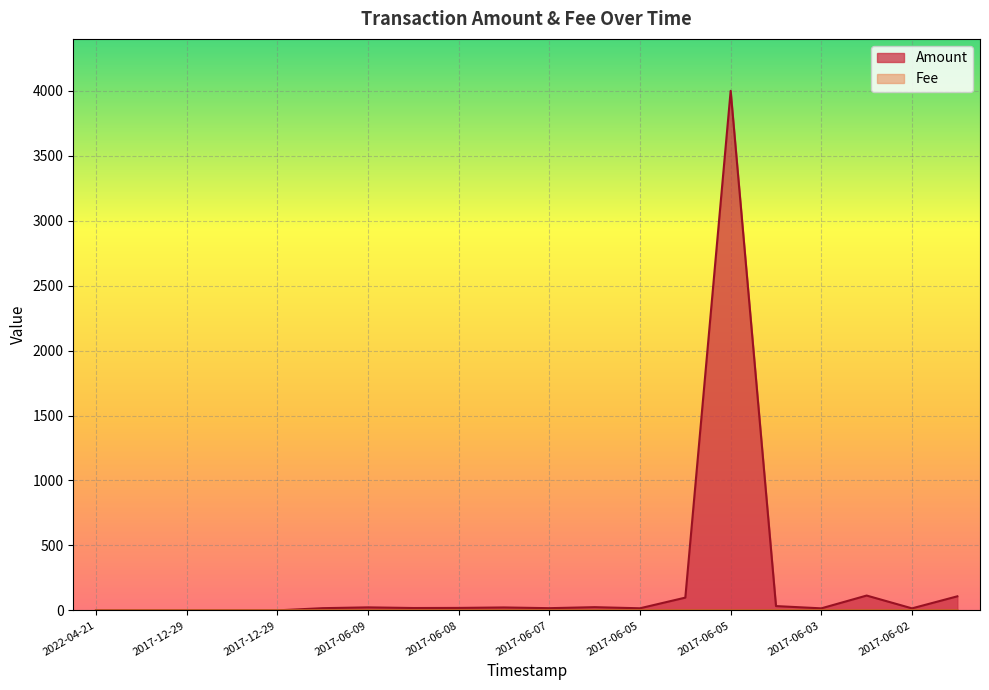

Which series has the widest spread of values?

Amount